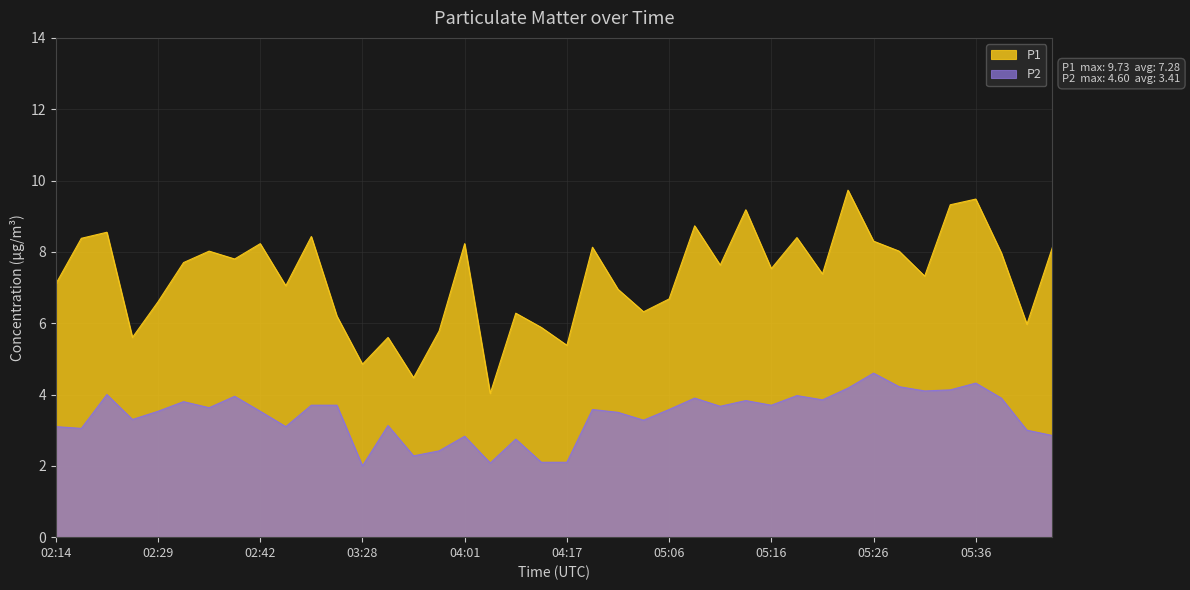

What is the total value across all series at 02:17?

11.4